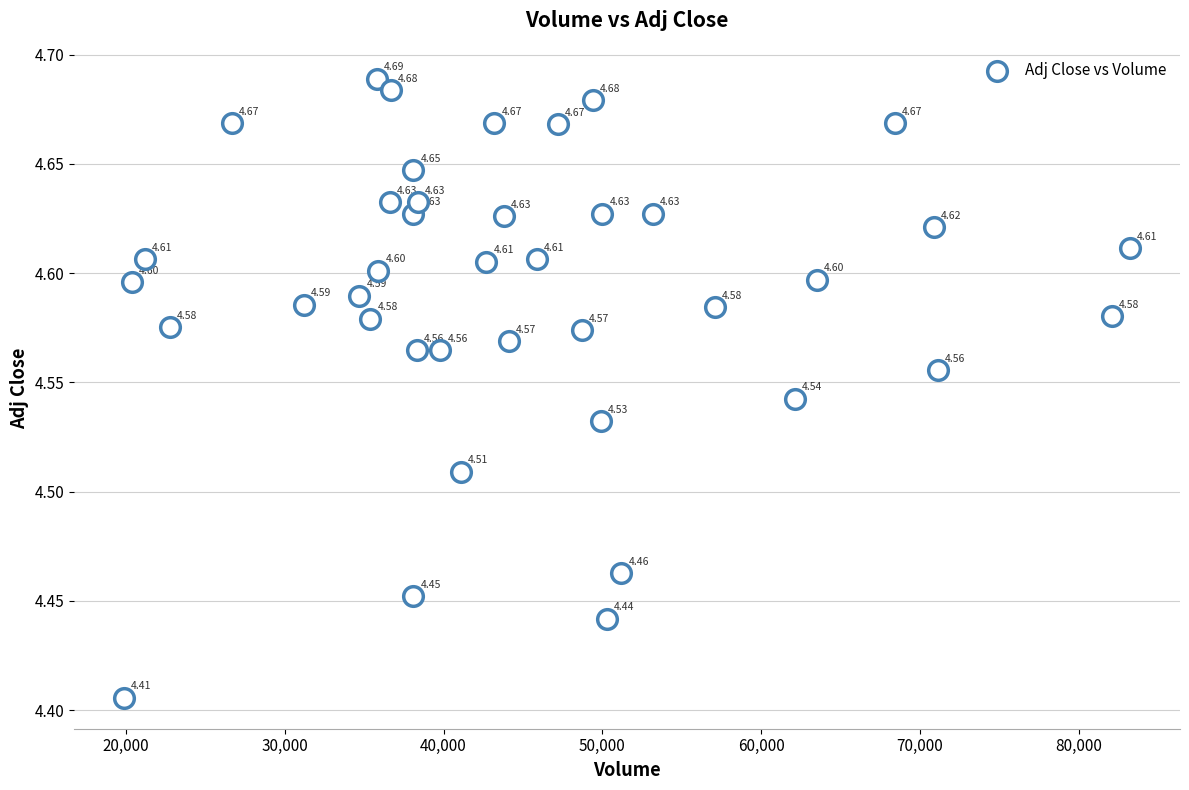

What is the range of X values (max minus min)?

63300.0